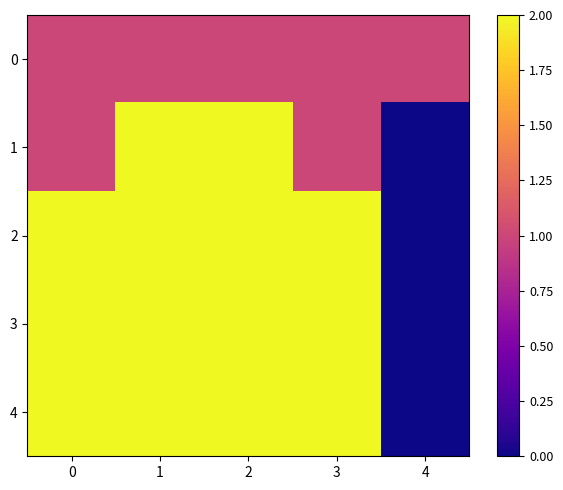

Reading left to right, list all the values displayed in this chart.

0: 0=1	1=1	2=1	3=1	4=1
1: 0=1	1=2	2=2	3=1	4=0
2: 0=2	1=2	2=2	3=2	4=0
3: 0=2	1=2	2=2	3=2	4=0
4: 0=2	1=2	2=2	3=2	4=0